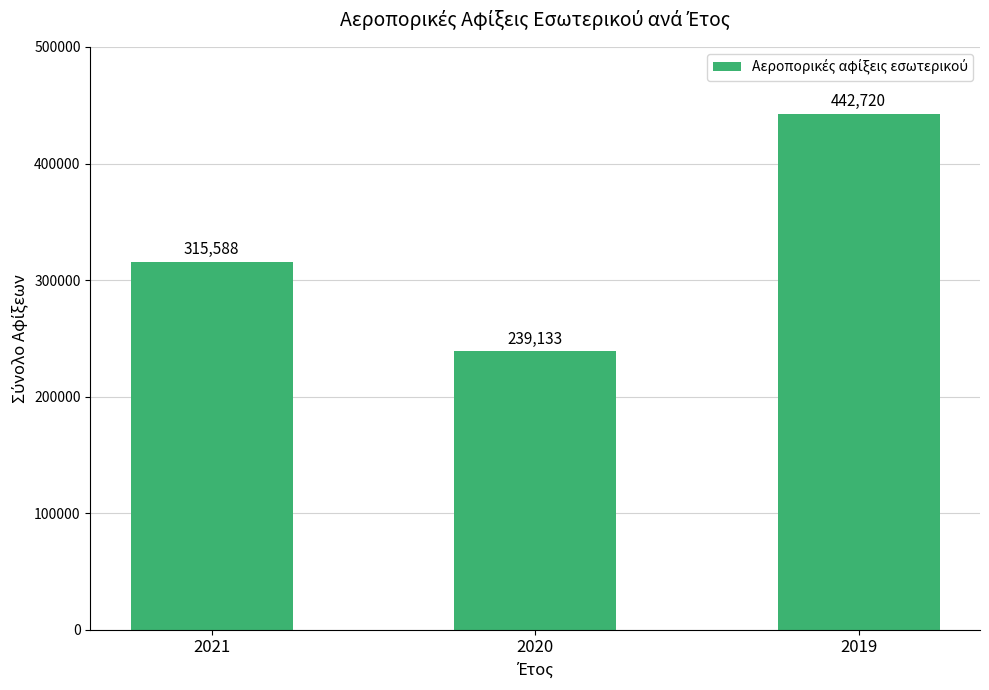

List the labels in order of value, largest first.

2019, 2021, 2020